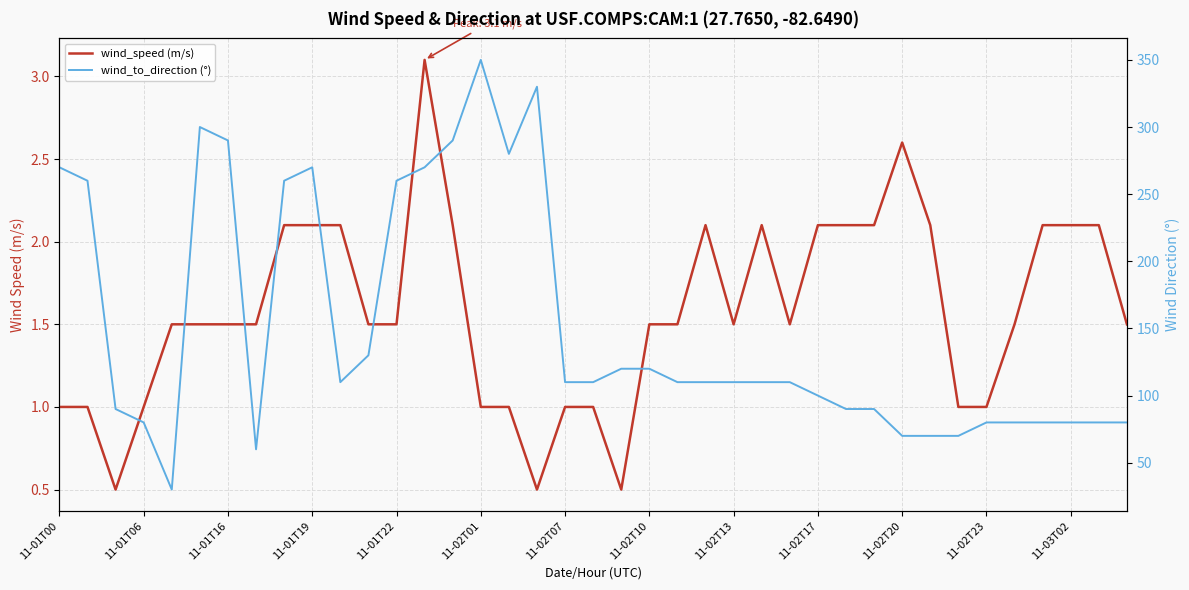

What is the minimum value shown in the chart?

0.5